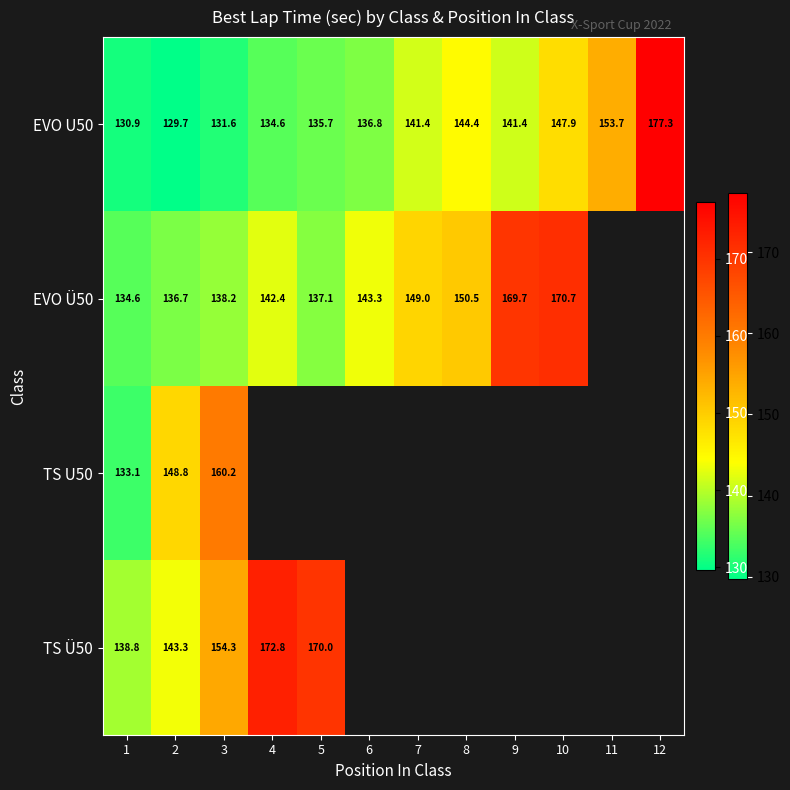

What is the greatest value displayed?

177.3